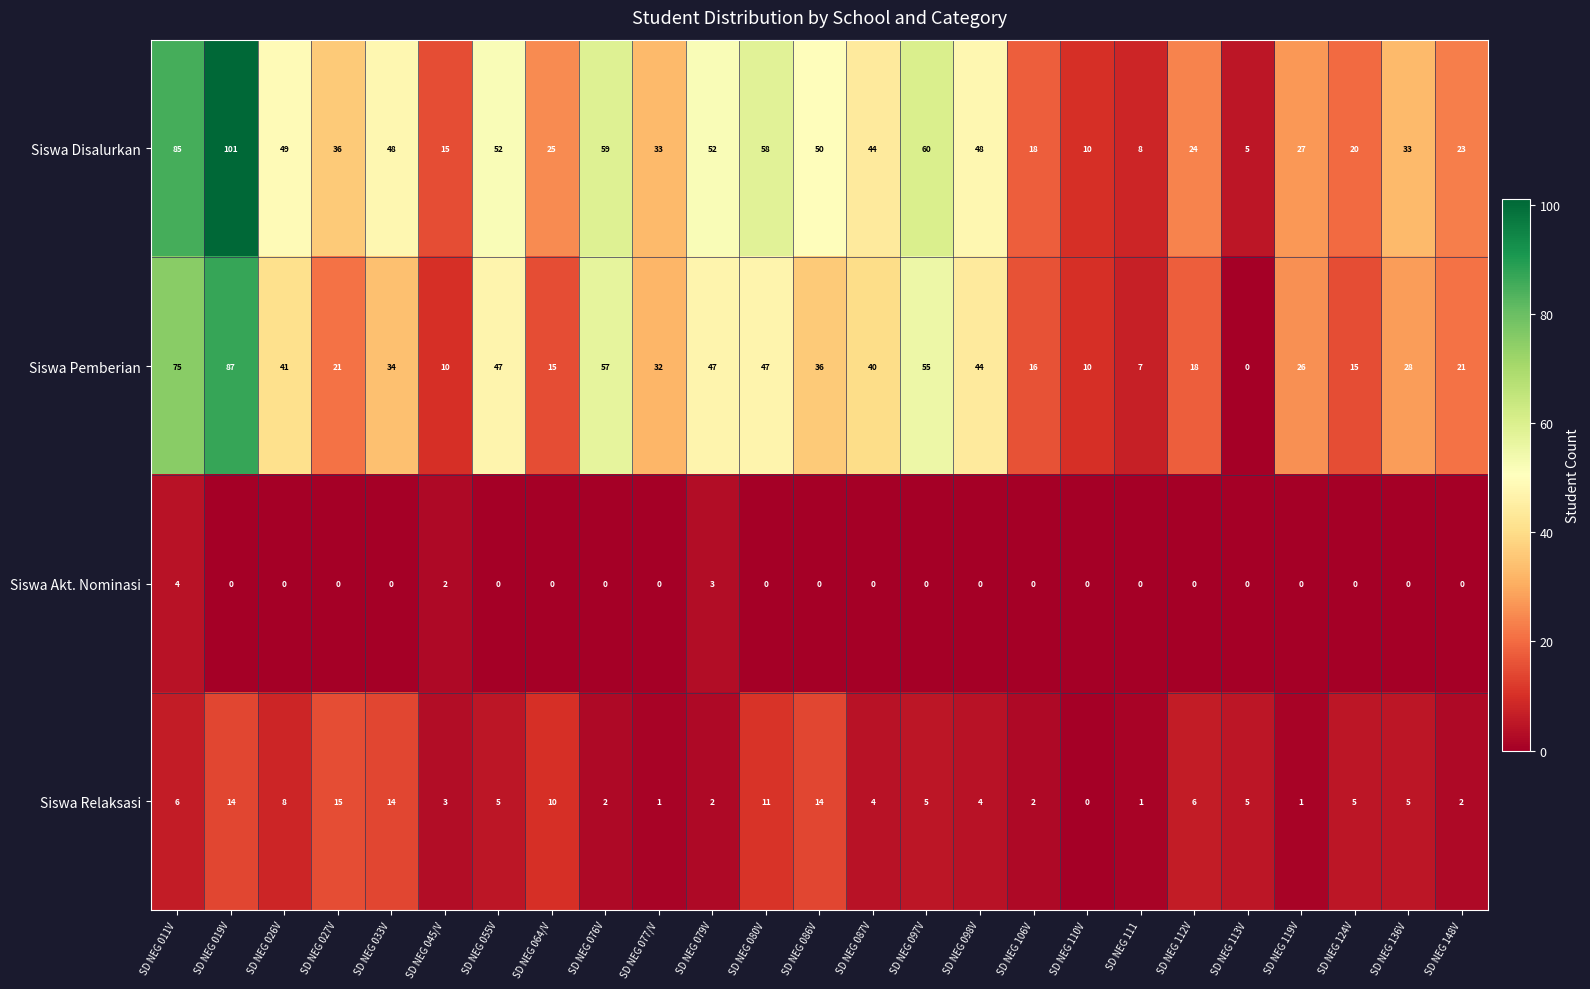

What is the highest value of the Siswa Disalurkan series?

101